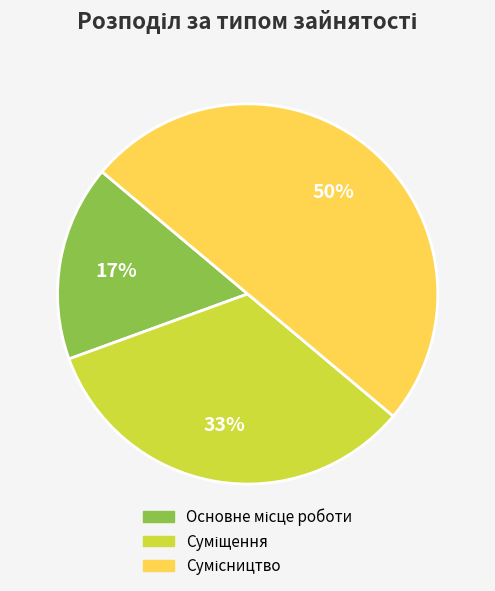

To the nearest percent, what is the difference between the largest and smallest slice percentages?

33%